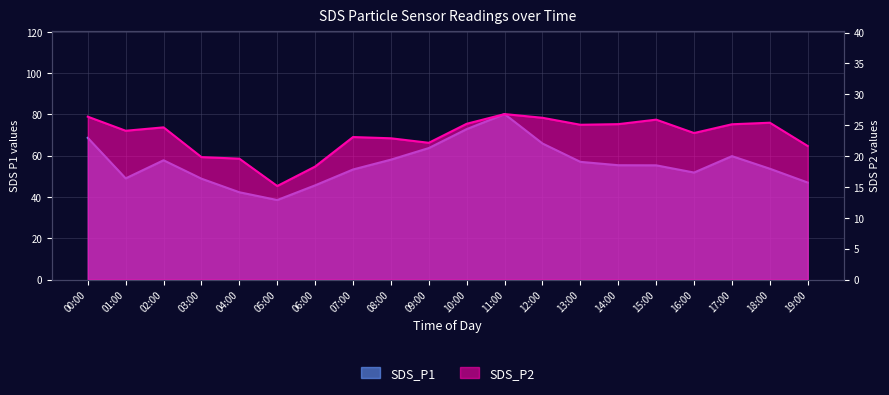

What is the label of the 15th point from the right?

05:00